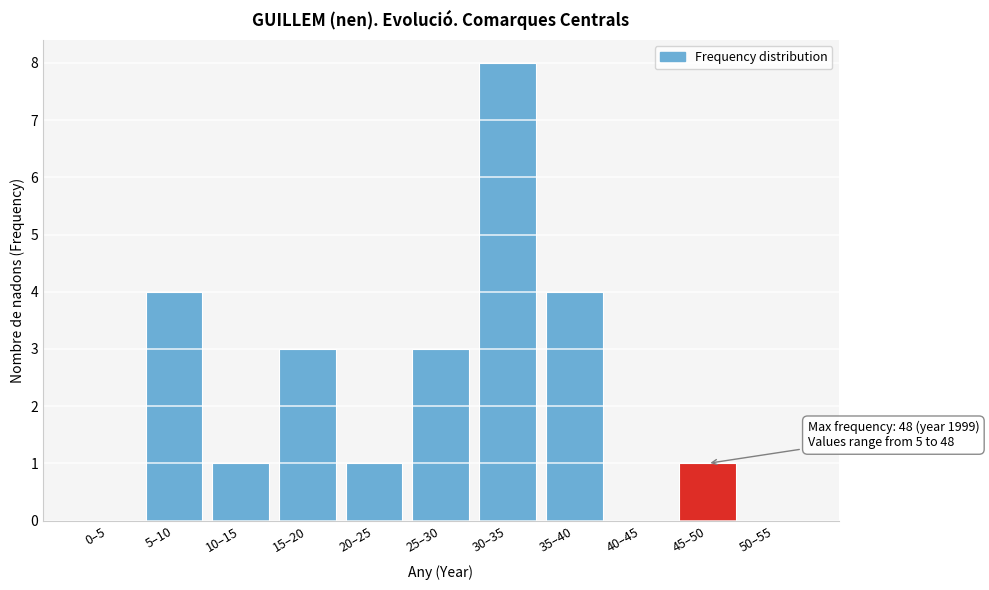

Reading left to right, transcribe all the data shown in this chart.

0–5=0	5–10=4	10–15=1	15–20=3	20–25=1	25–30=3	30–35=8	35–40=4	40–45=0	45–50=1	50–55=0